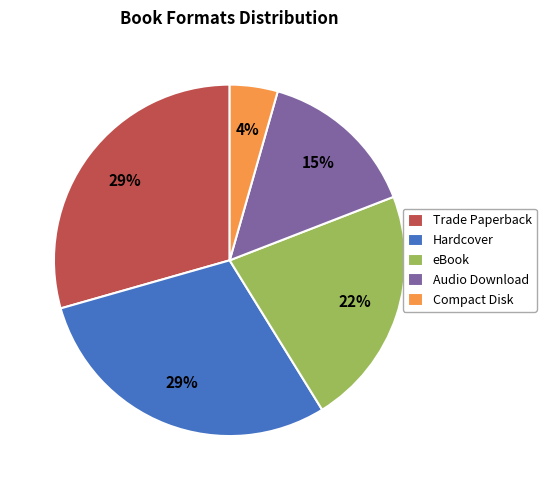

To the nearest percent, what portion does eBook represent?

22%